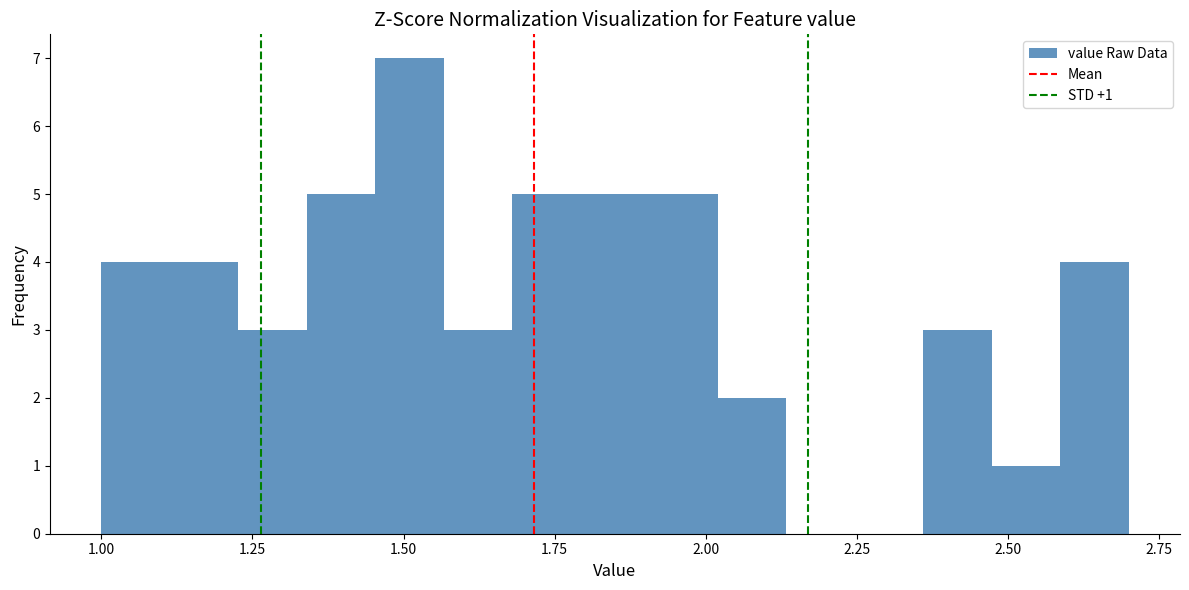

Read against the x-axis, roughly where is the centre of the tallest bar?

1.50